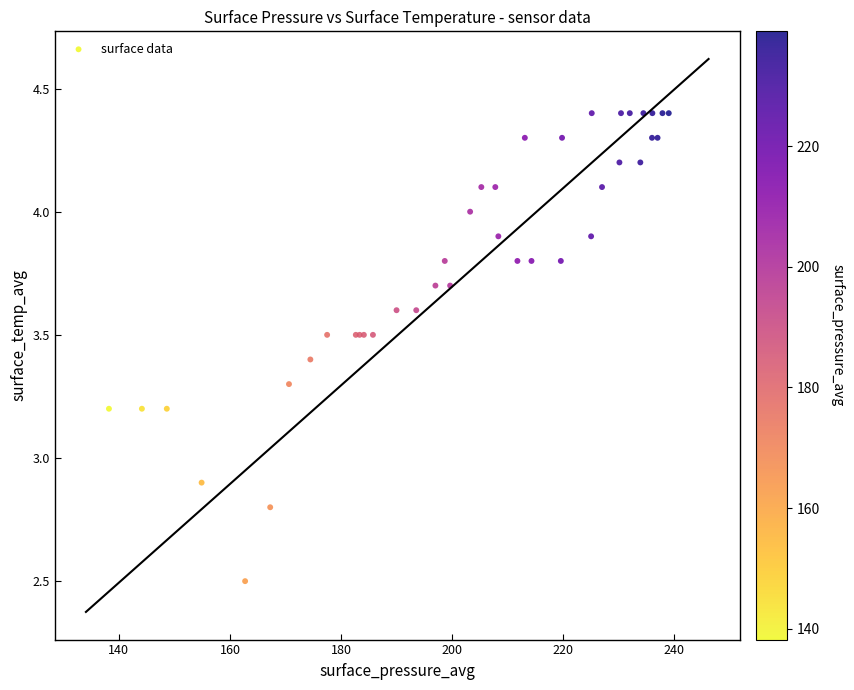

What Y value in the scatter plot is closest to 3?

2.9